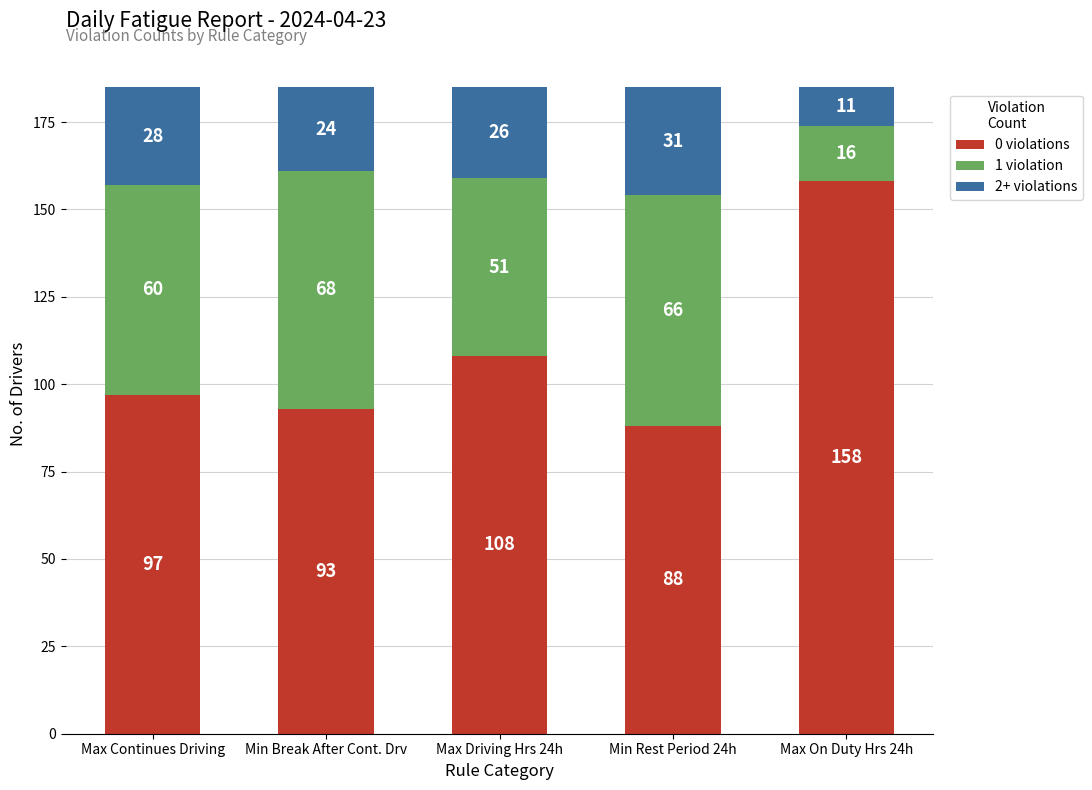

How many series are shown in this chart?

3